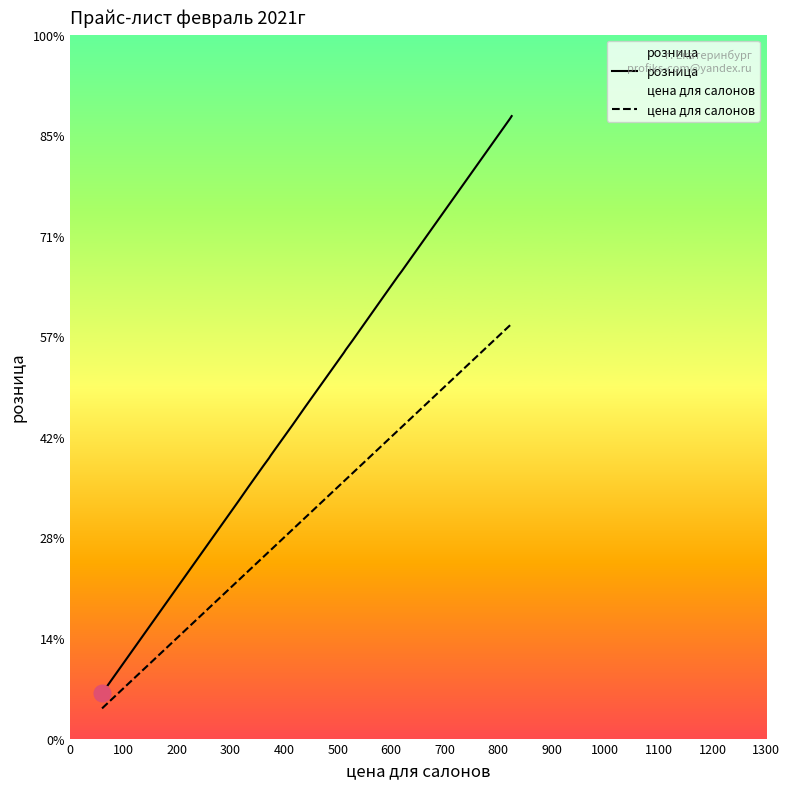

Does the chart have visible grid lines?

No